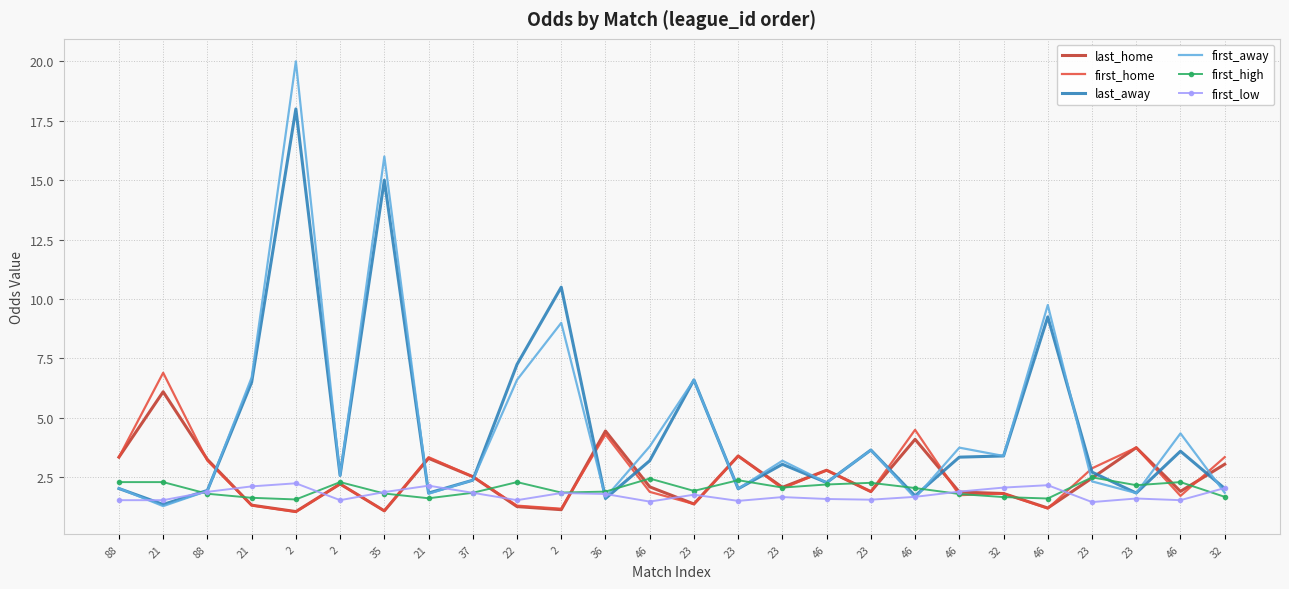

At which category is the sum across all series the highest?

2